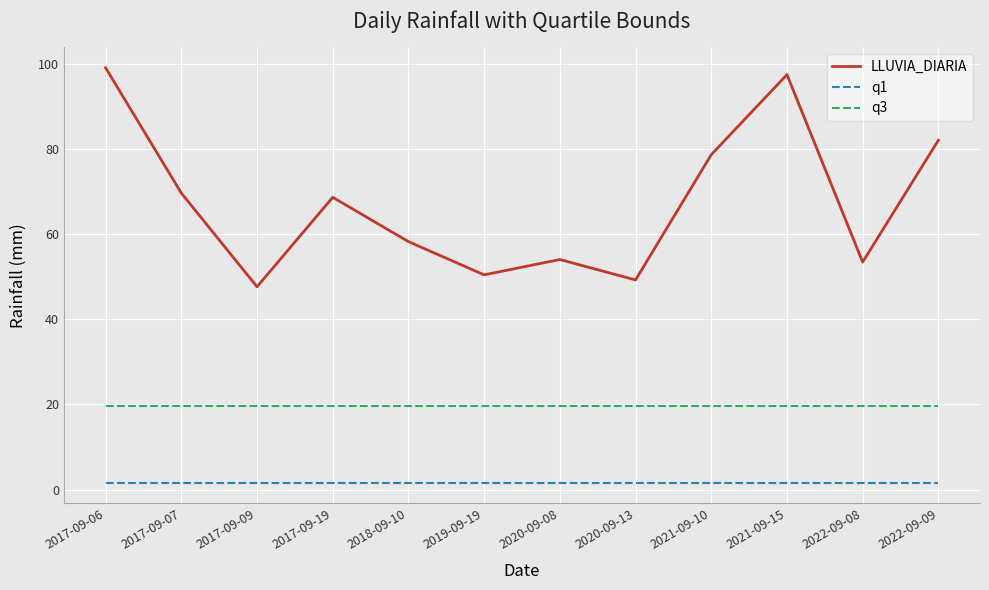

Rank the series by their average value, from lowest to highest.

q1, q3, LLUVIA_DIARIA